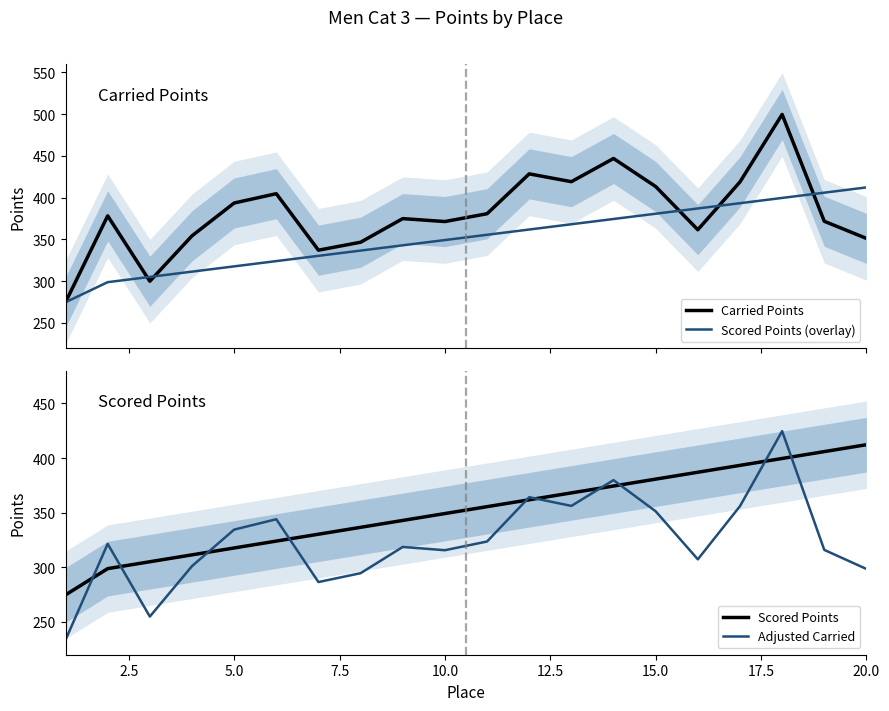

The value of Adjusted Carried at 10.0 is 315.7. True or false?

True